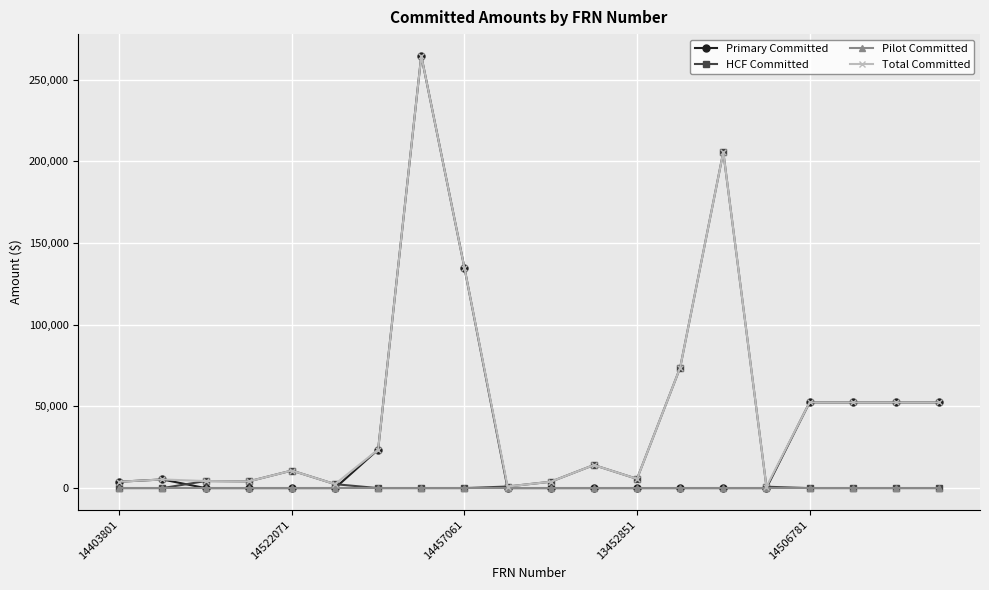

Which series has the largest range (max minus min)?

Primary Committed